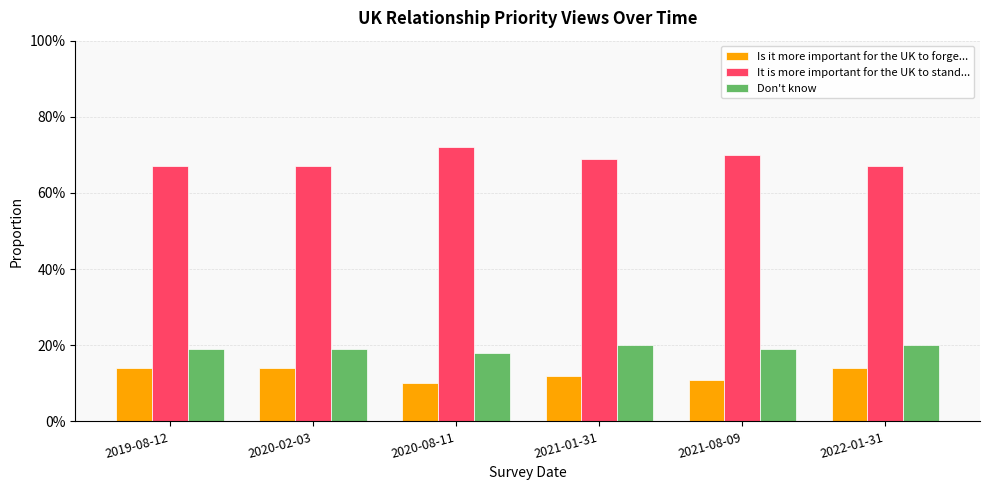

At which category is the sum across all series the highest?

2021-01-31